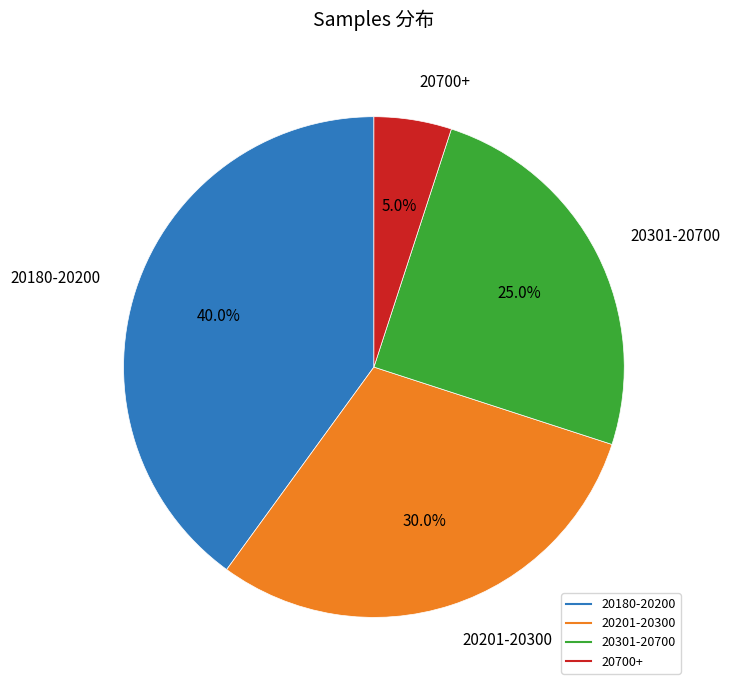

Does any single category account for the majority?

No